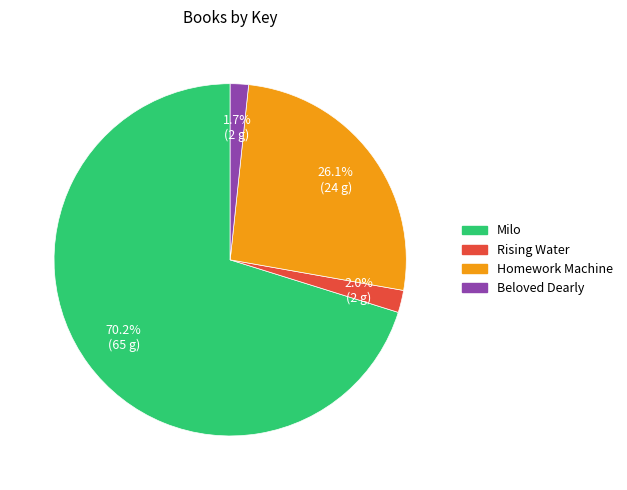

Which slice is the largest?

Milo